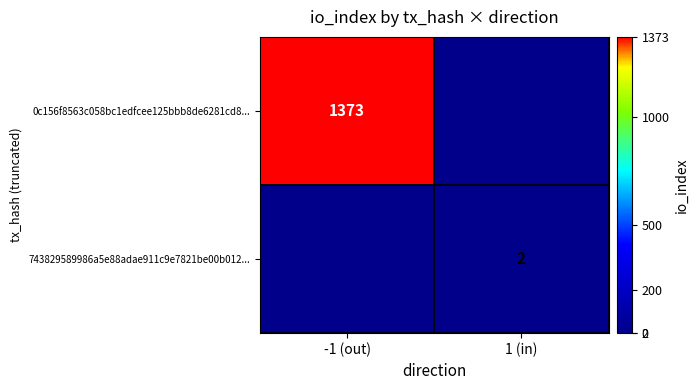

What is the total value across all series at 1 (in)?

2